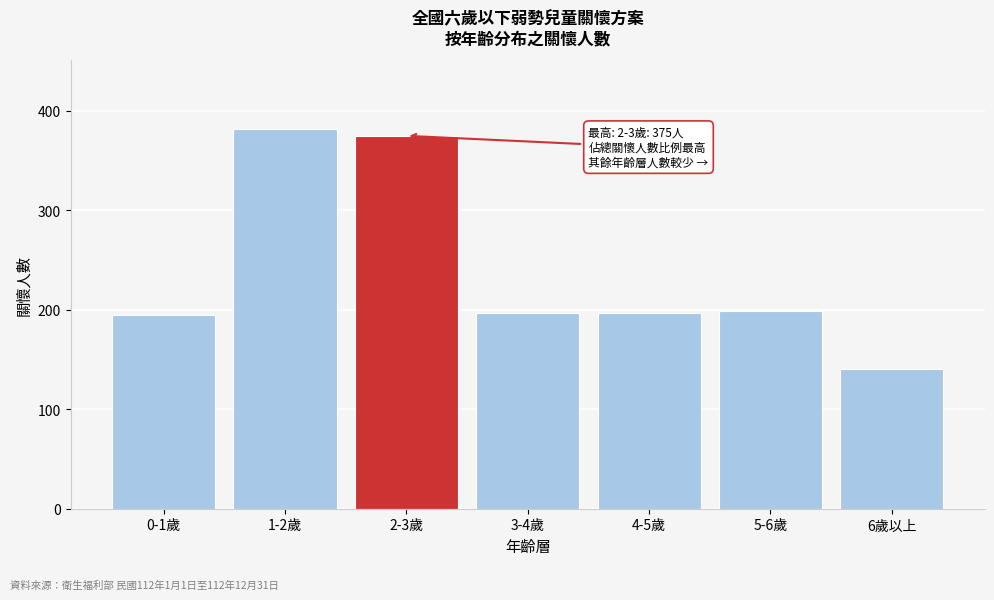

Reading left to right, transcribe all the data shown in this chart.

0-1歲=195	1-2歲=382	2-3歲=375	3-4歲=197	4-5歲=197	5-6歲=199	6歲以上=141